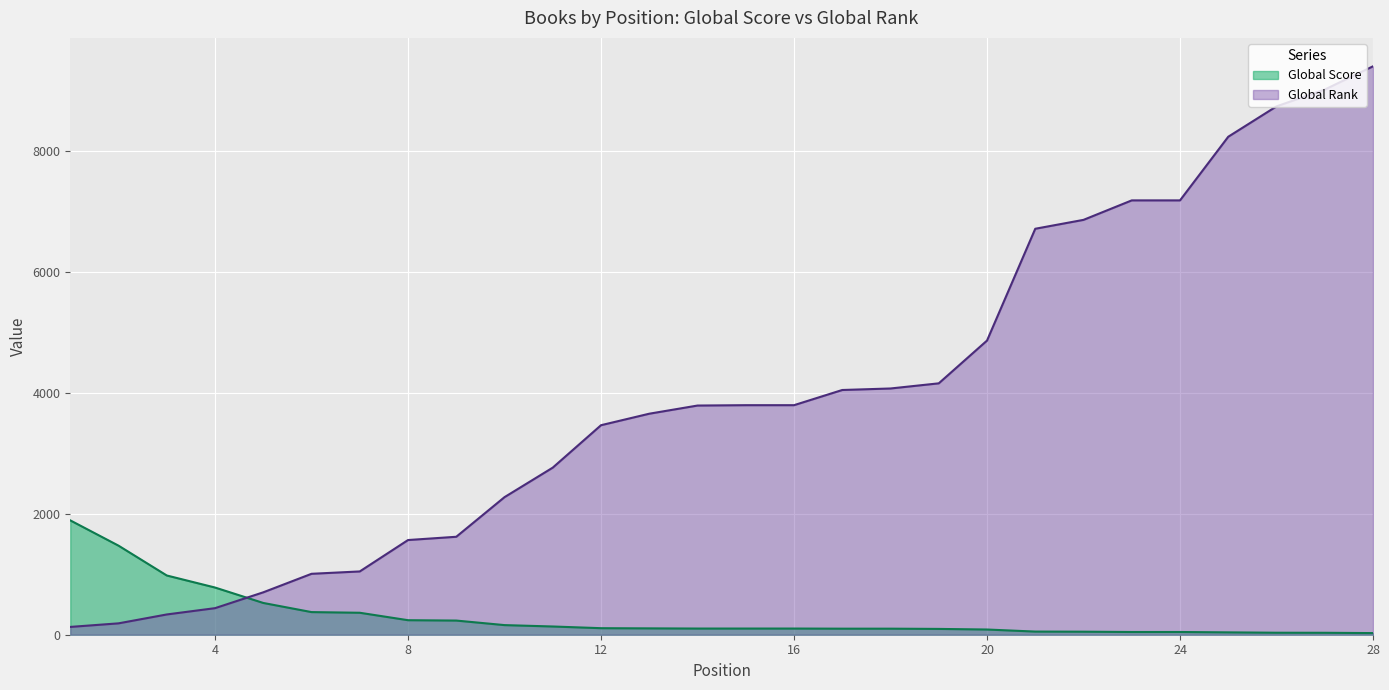

What is the total value across all series at 25?

8270